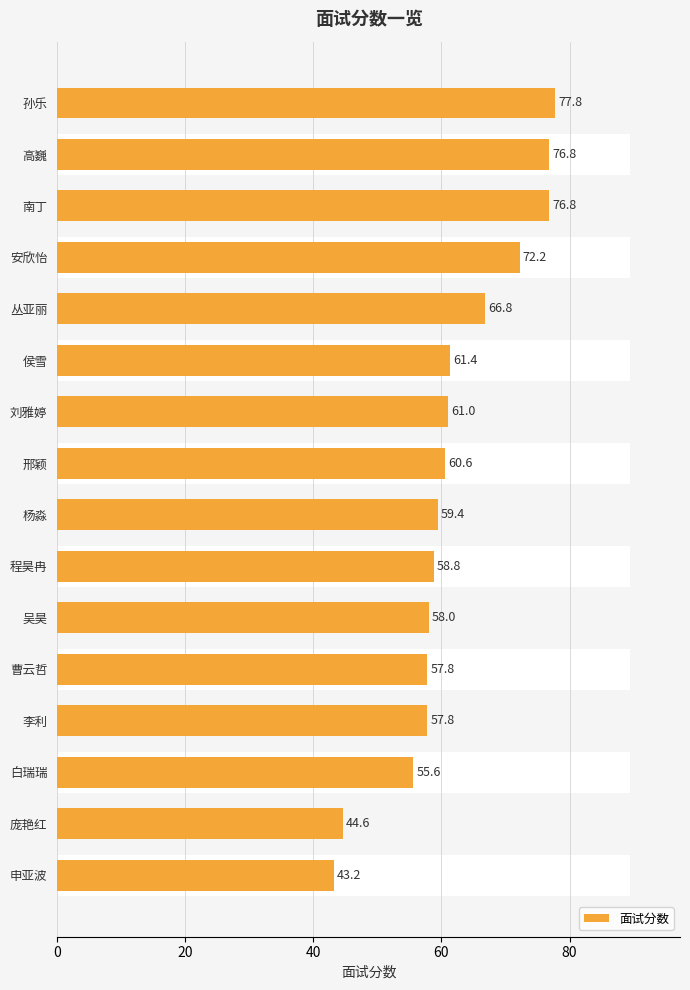

What is the maximum value shown in the chart?

77.8